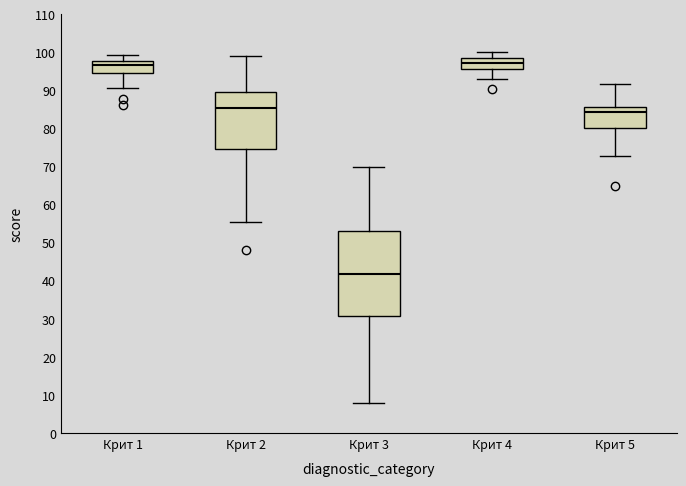

Reading left to right, transcribe this box plot: for each box, give where its median line is, the range the box spans, and where its two whiskers end, as read against the y-axis. The values are not printed on the chart, so give them approximately, as read against the axis.

Крит 1: median 97, box 95 to 98, whiskers 91 to 99
Крит 2: median 86, box 75 to 90, whiskers 56 to 99
Крит 3: median 42, box 31 to 53, whiskers 8 to 70
Крит 4: median 97, box 96 to 98, whiskers 93 to 100
Крит 5: median 84, box 80 to 86, whiskers 73 to 92